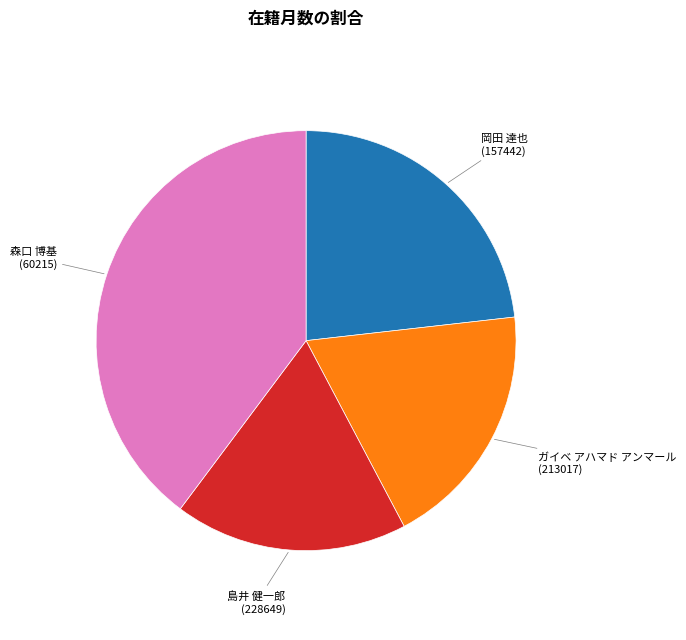

Is there a majority slice in this chart?

No